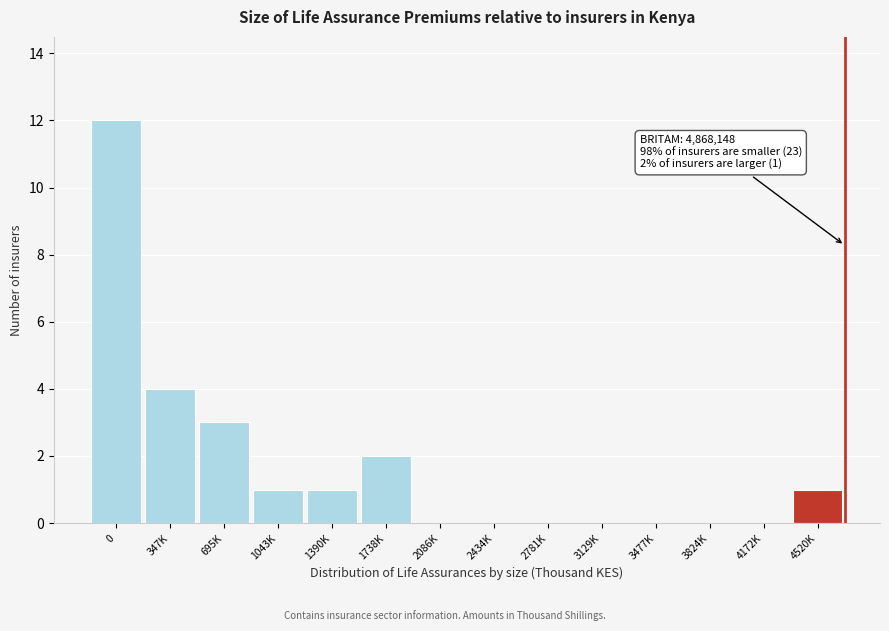

Reading left to right, transcribe all the data shown in this chart.

0=12	347K=4	695K=3	1043K=1	1390K=1	1738K=2	2086K=0	2434K=0	2781K=0	3129K=0	3477K=0	3824K=0	4172K=0	4520K=1